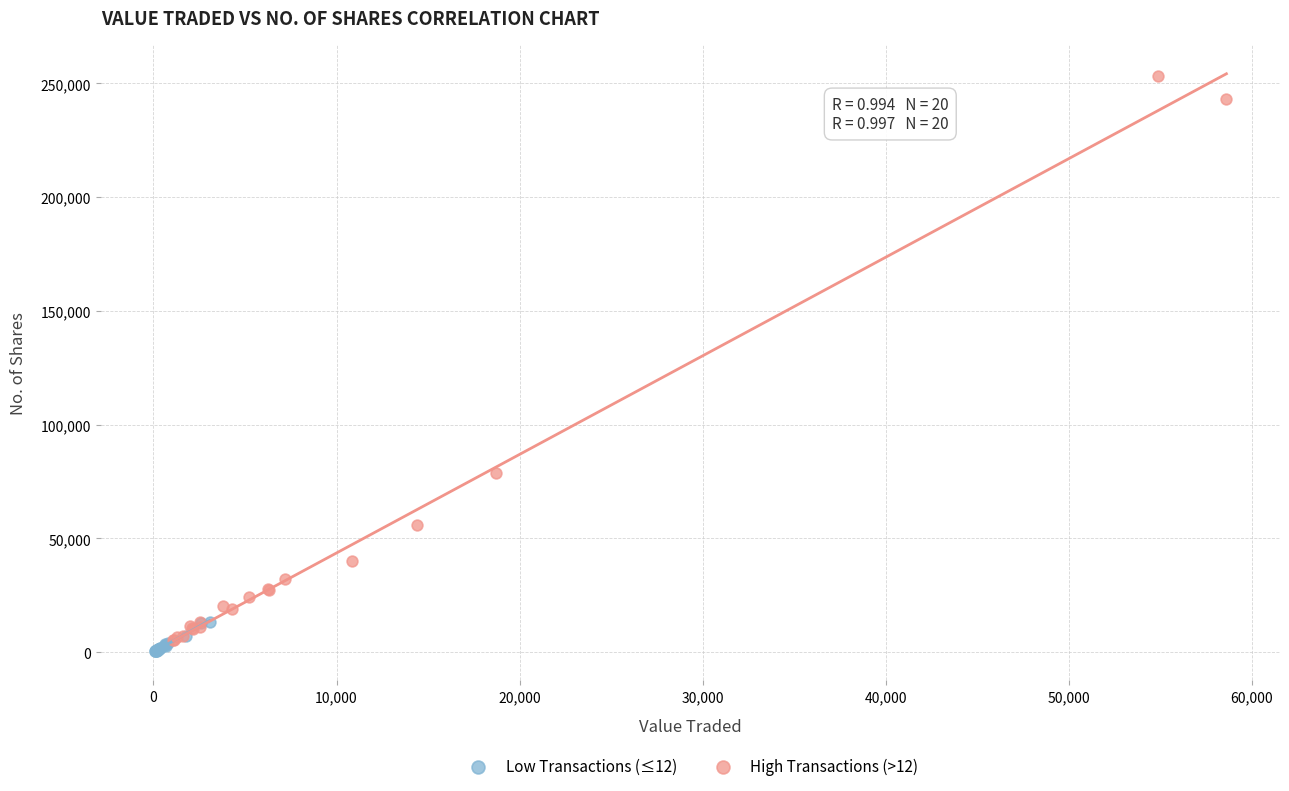

Which series reaches the minimum Y coordinate?

Low Transactions (≤12)